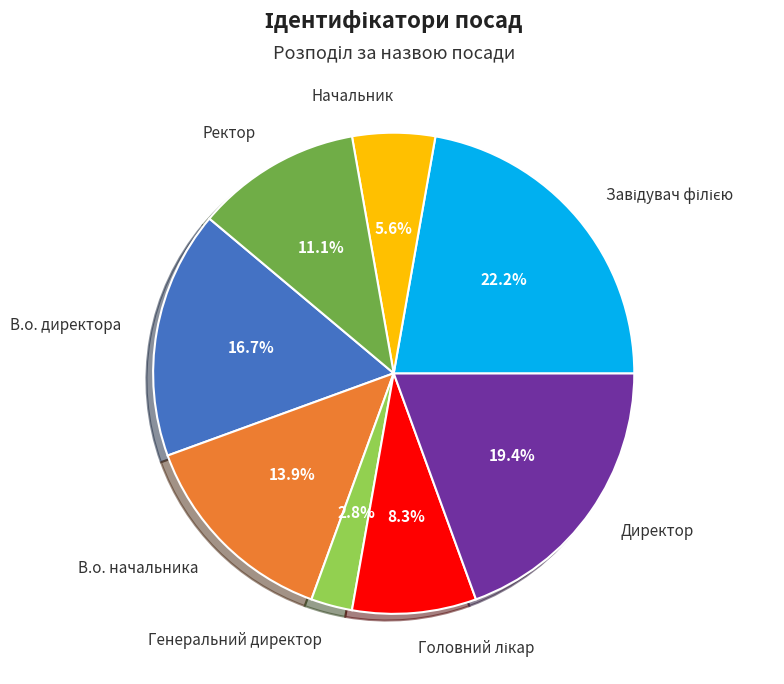

Does any single category account for the majority?

No